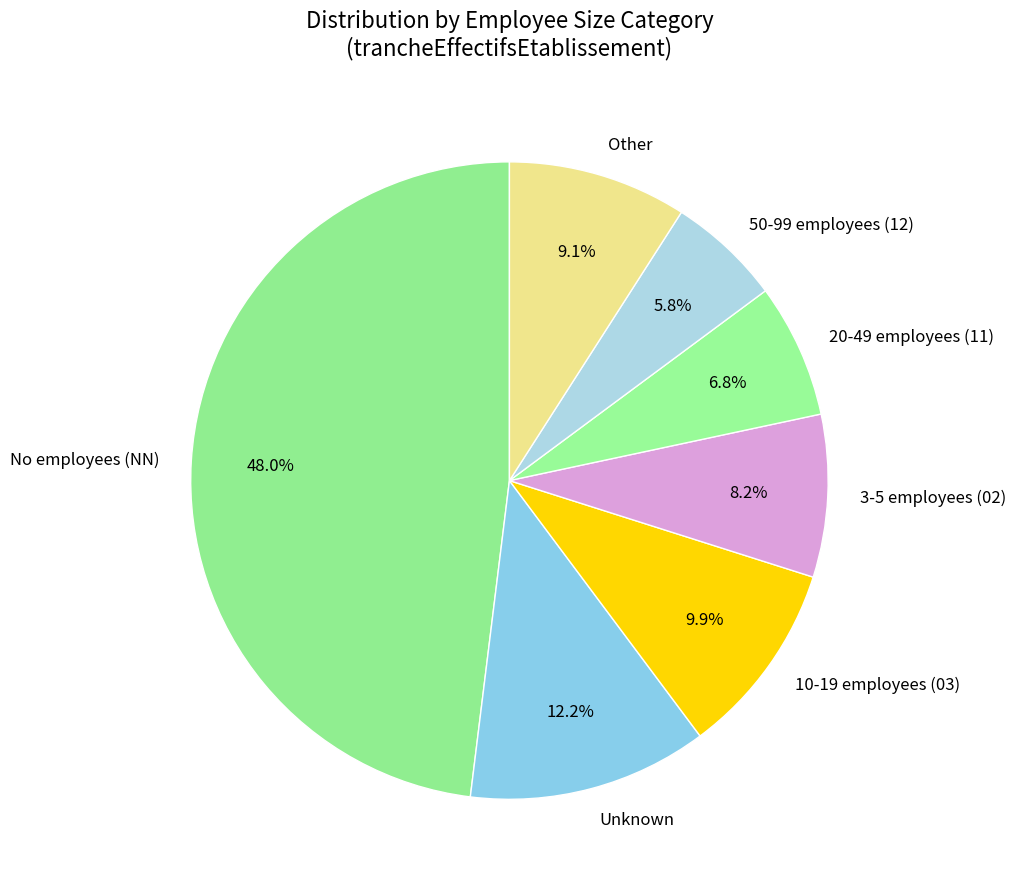

What is the ratio of the value at 50-99 employees (12) to the value at 10-19 employees (03)?

0.6